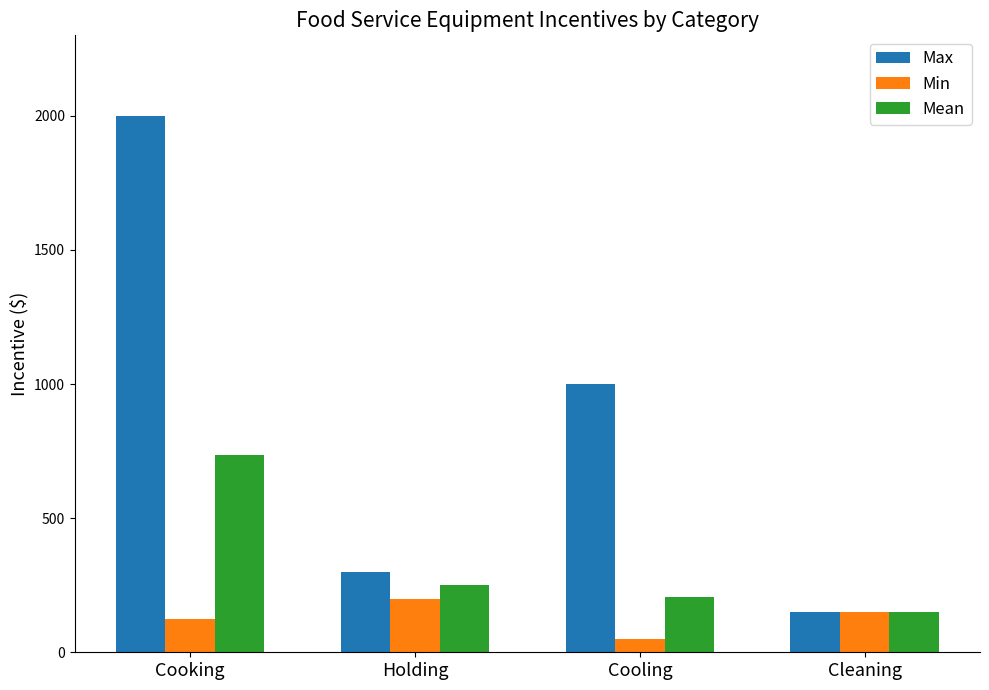

Which series has the widest spread of values?

Max